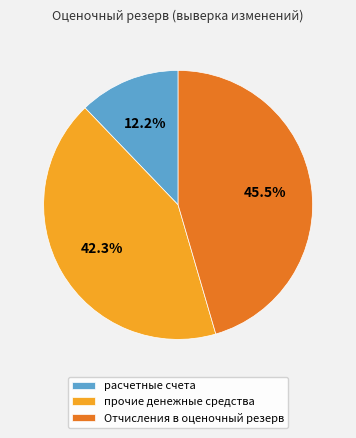

What is the ratio of the value at прочие денежные средства to the value at Отчисления в оценочный резерв?

0.9